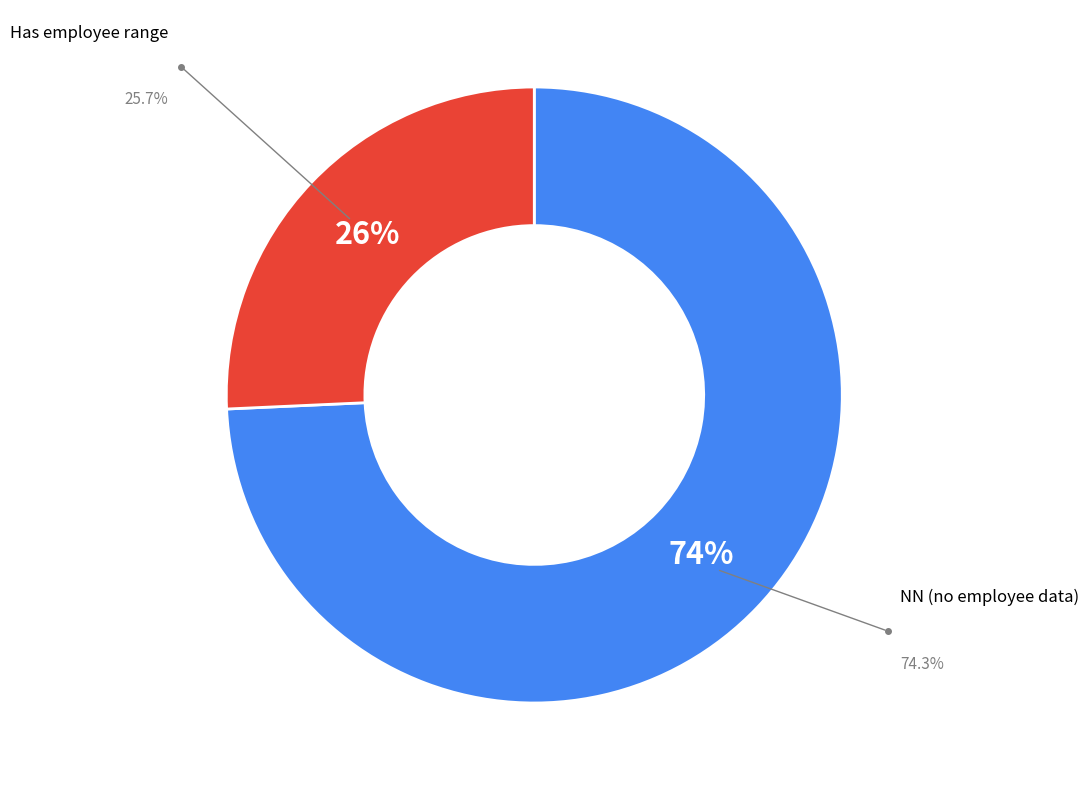

Does any single category account for the majority?

Yes